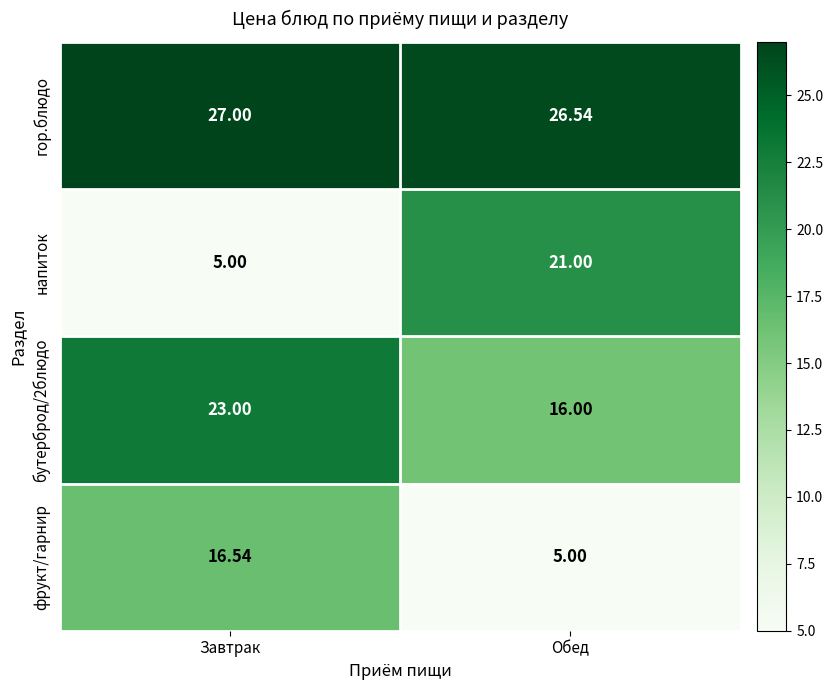

Where is бутерброд/2блюдо nearest to the value 19?

Обед